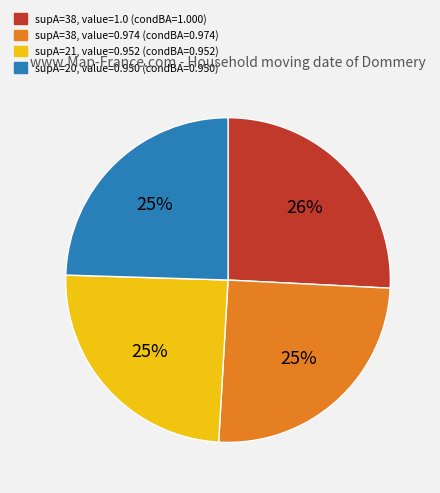

Does any single category account for the majority?

No